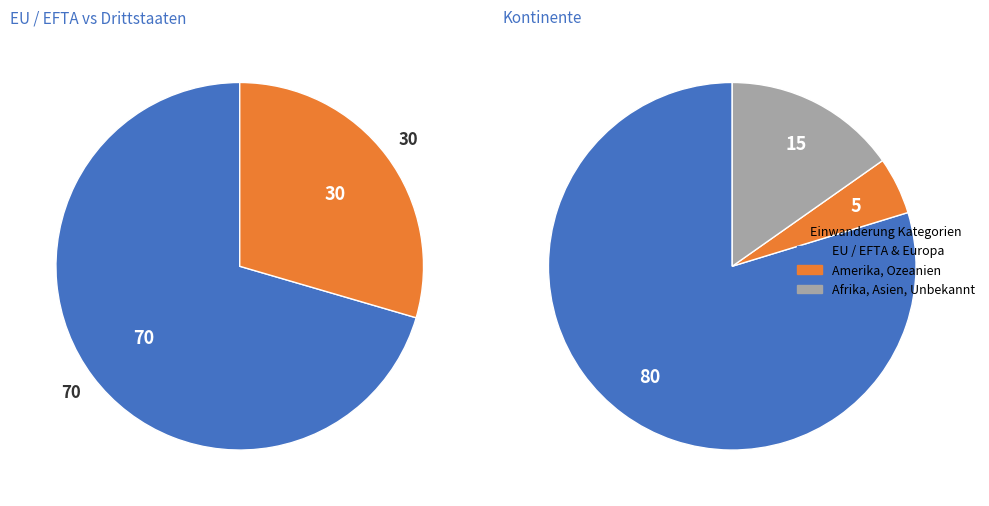

Combined, do Drittstaaten and EU / EFTA account for over 50%?

Yes